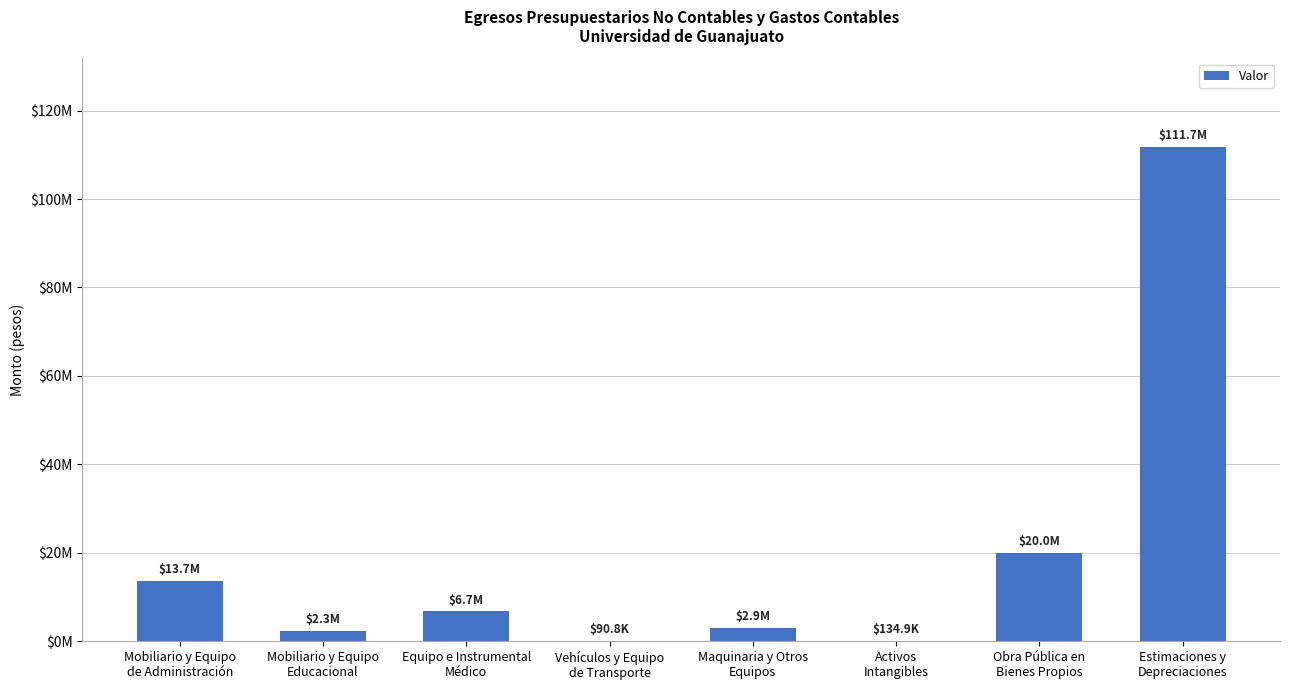

What is the label of the 8th bar from the left?

Estimaciones y
Depreciaciones